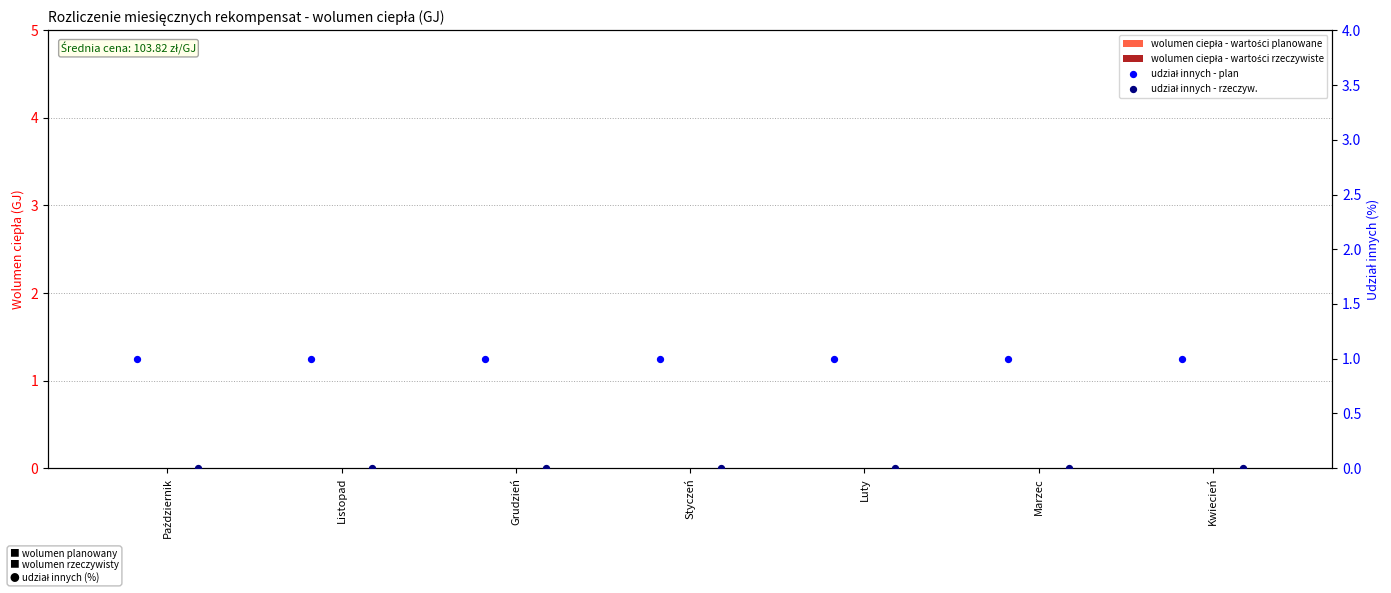

At how many categories does at least one series exceed 0?

7